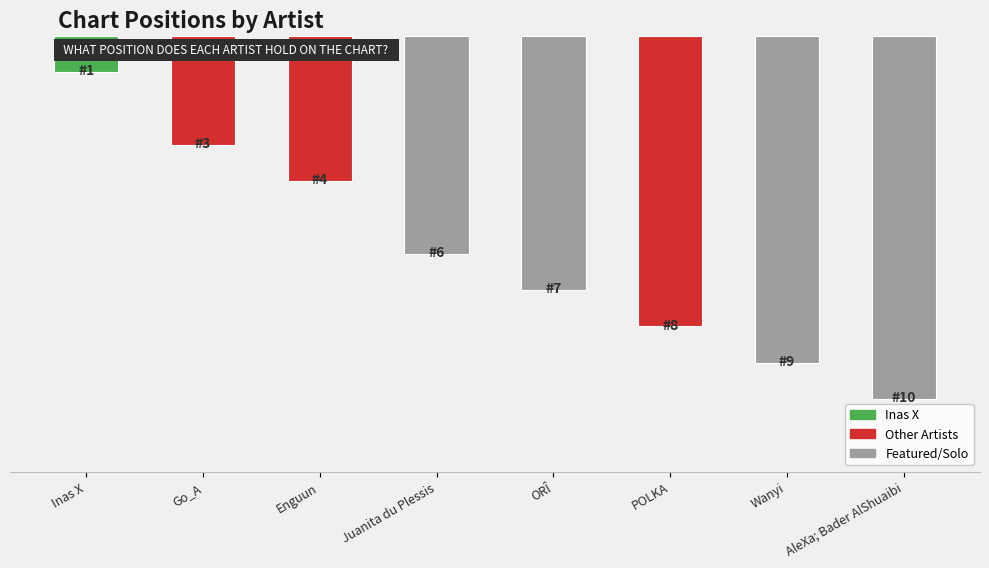

Reading right to left, transcribe all the data shown in this chart.

AleXa; Bader AlShuaibi=10	Wanyi=9	POLKA=8	ORÎ=7	Juanita du Plessis=6	Enguun=4	Go_A=3	Inas X=1